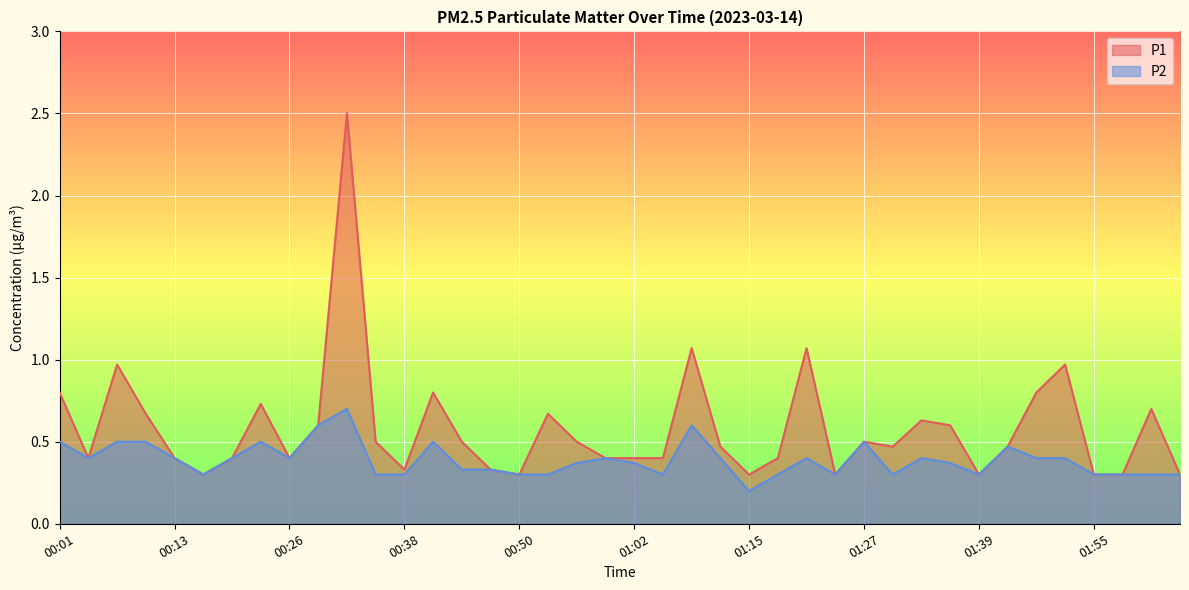

What position from the right is 00:50?

24